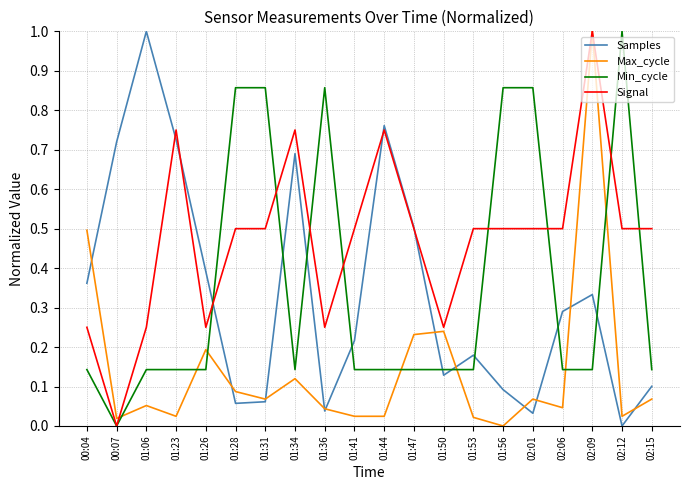

Is it true that Min_cycle equals 0.5 at 01:36?

False